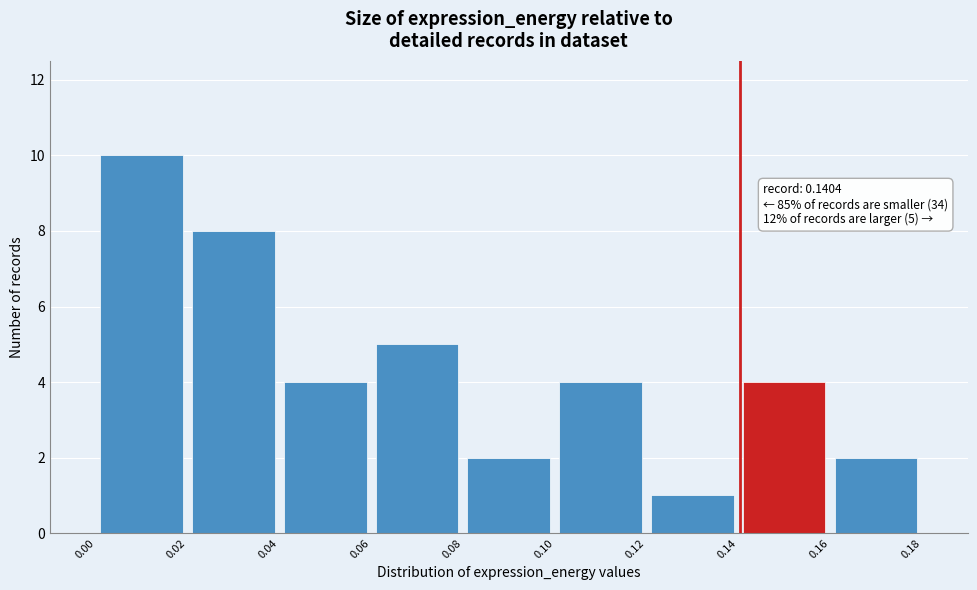

Which range on the x-axis has the tallest bar?

0.00 to 0.02